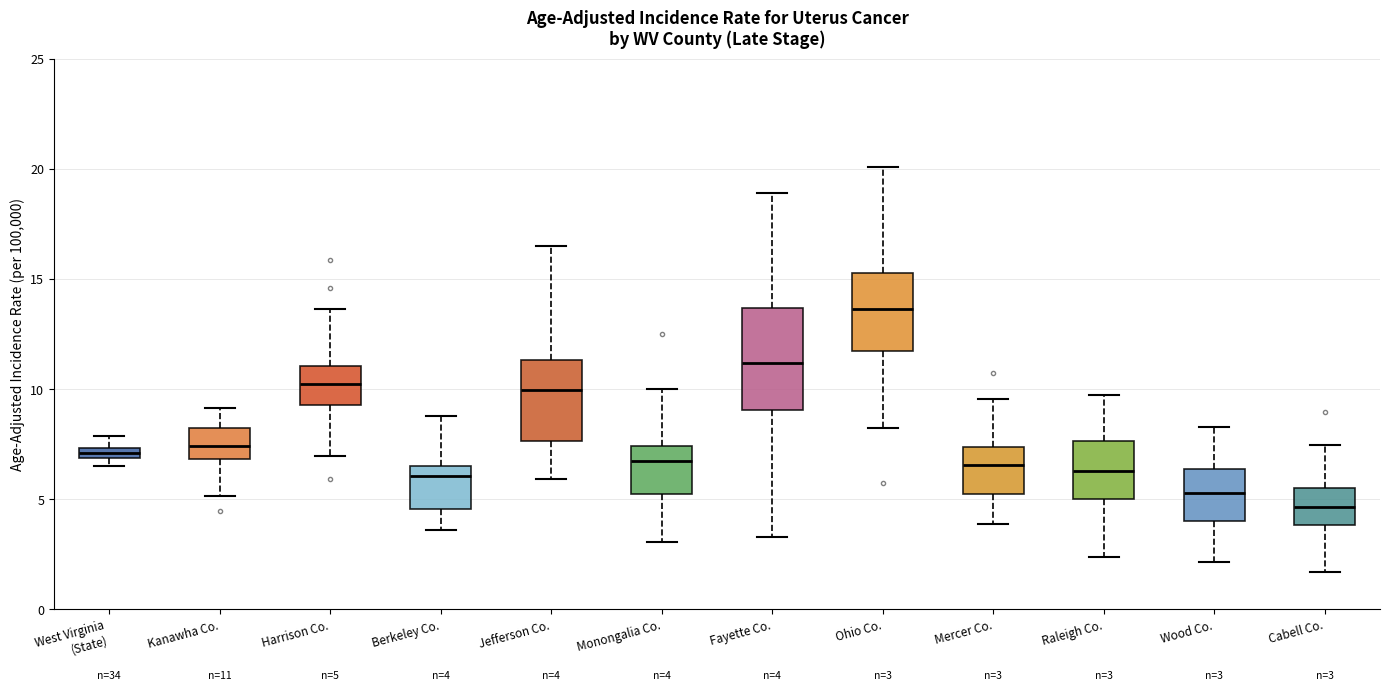

Which box's median line is the lowest?

Cabell Co.